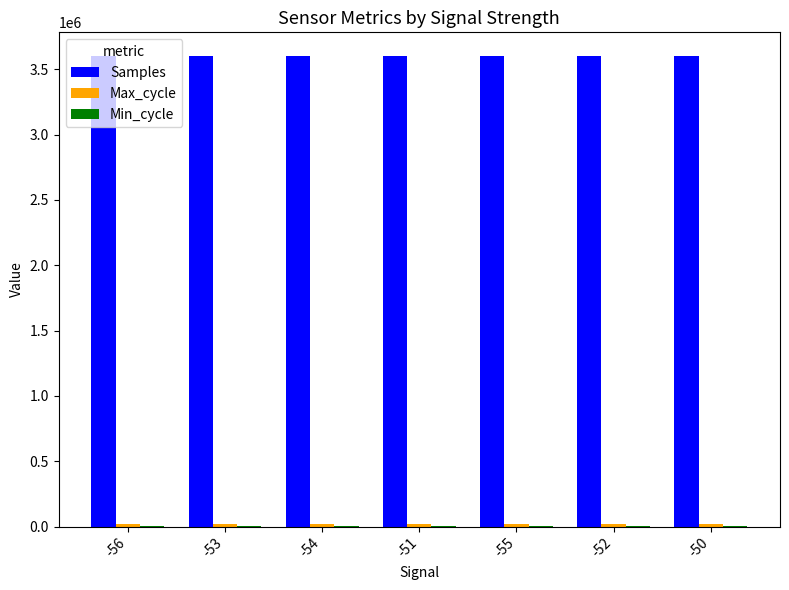

What is the total value across all series at -53?

3622568